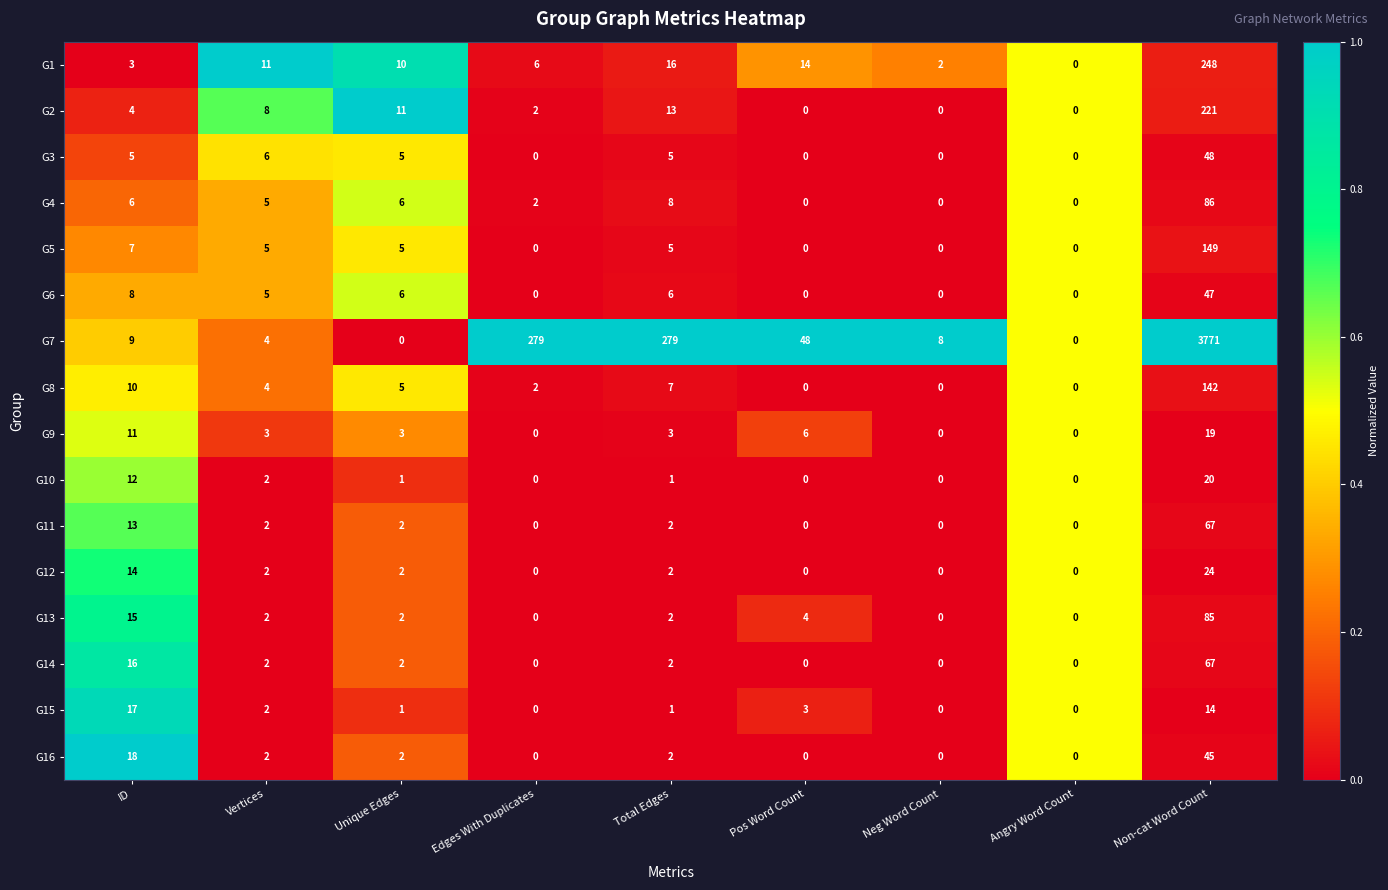

True or false: G2 has a value of 0 at Pos Word Count.

True